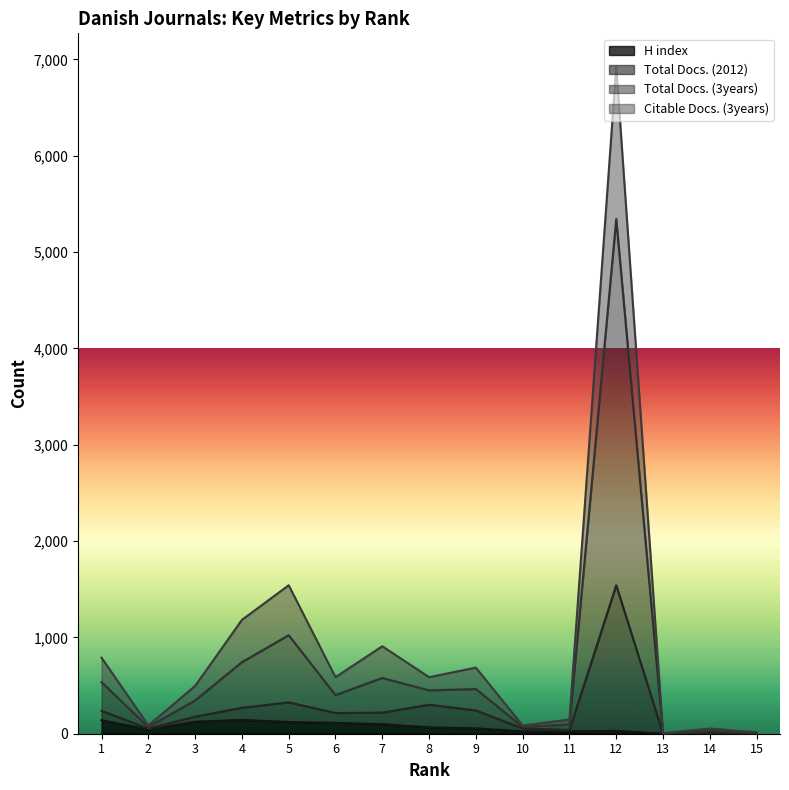

Which series has the largest total across all categories?

Total Docs. (3years)